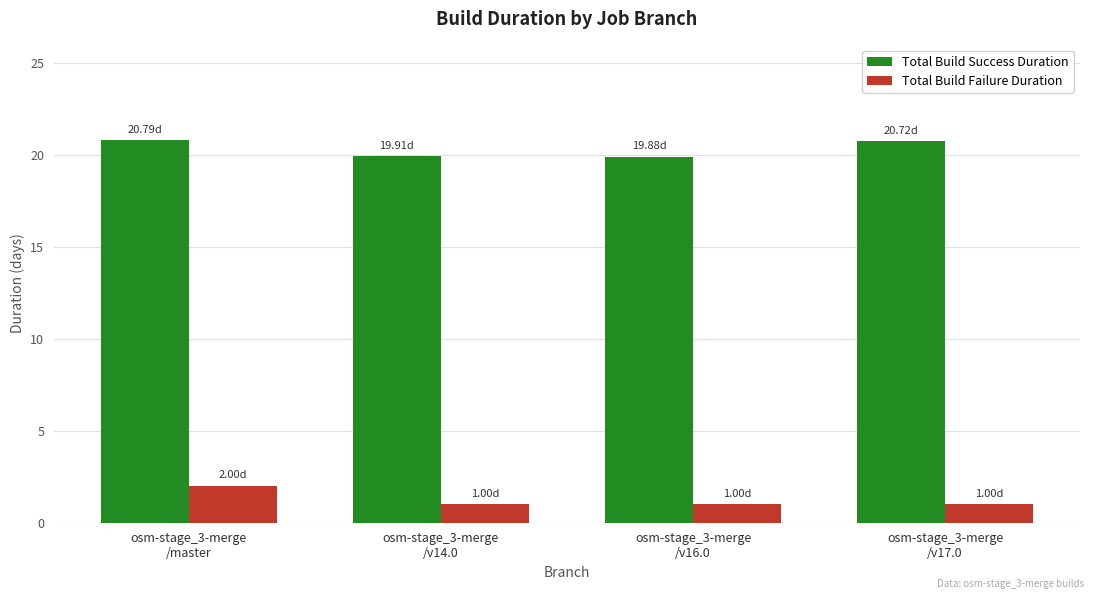

How many categories are shown in the chart?

4